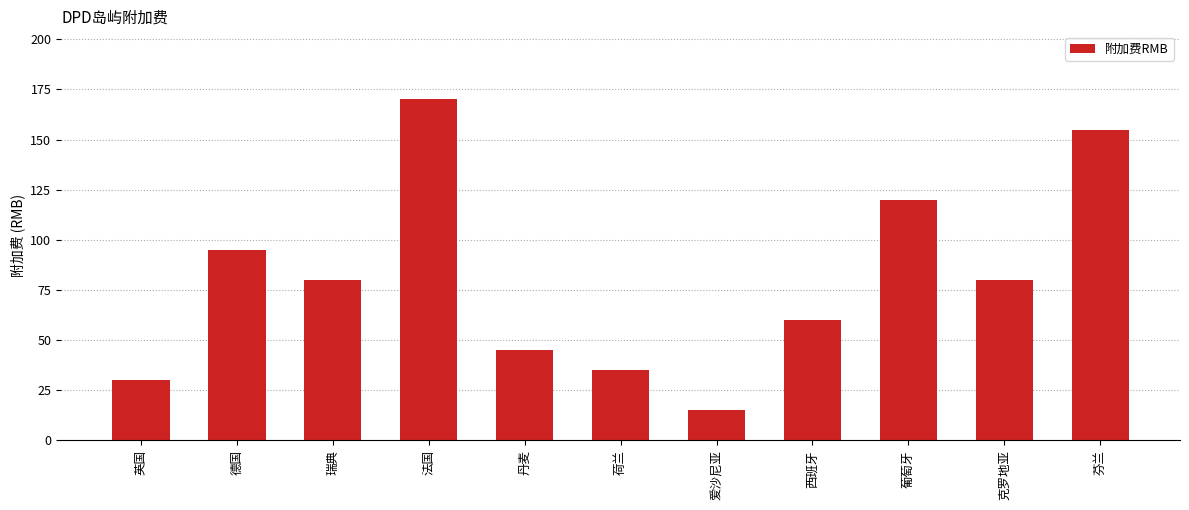

What is the approximate value at 葡萄牙, to the nearest 10?

120